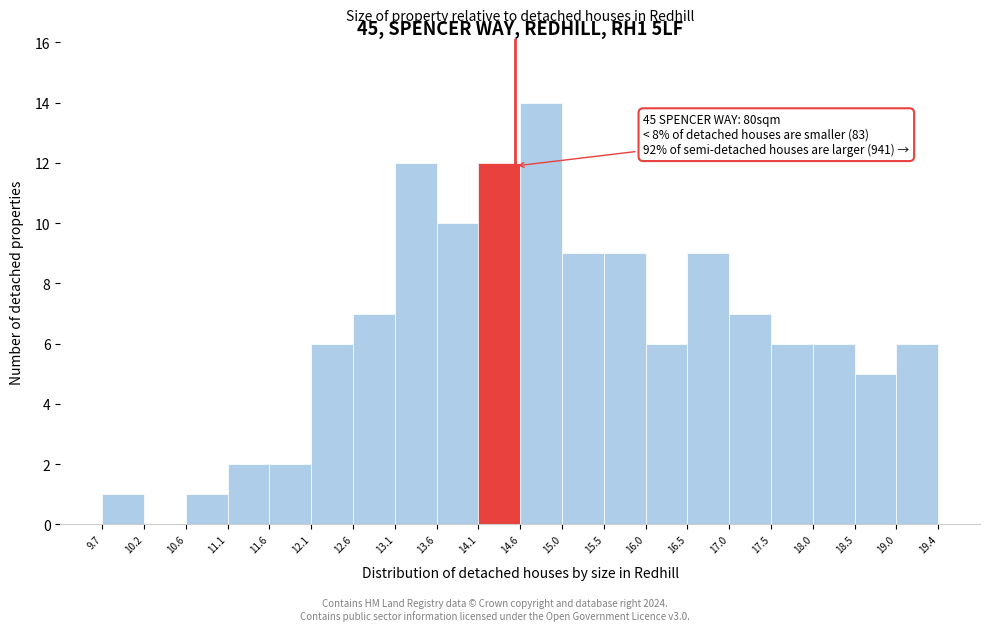

Which range on the x-axis has the tallest bar?

14.6 to 15.0